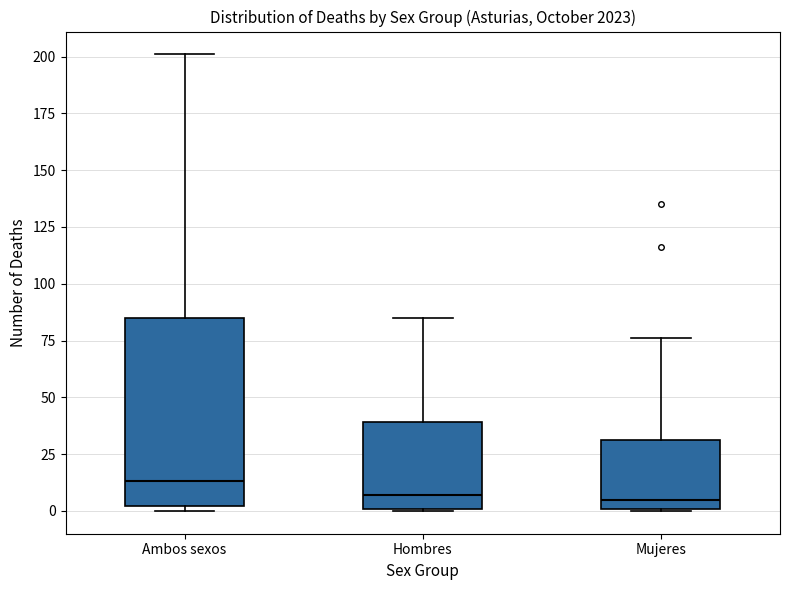

Which box has the highest median line?

Ambos sexos